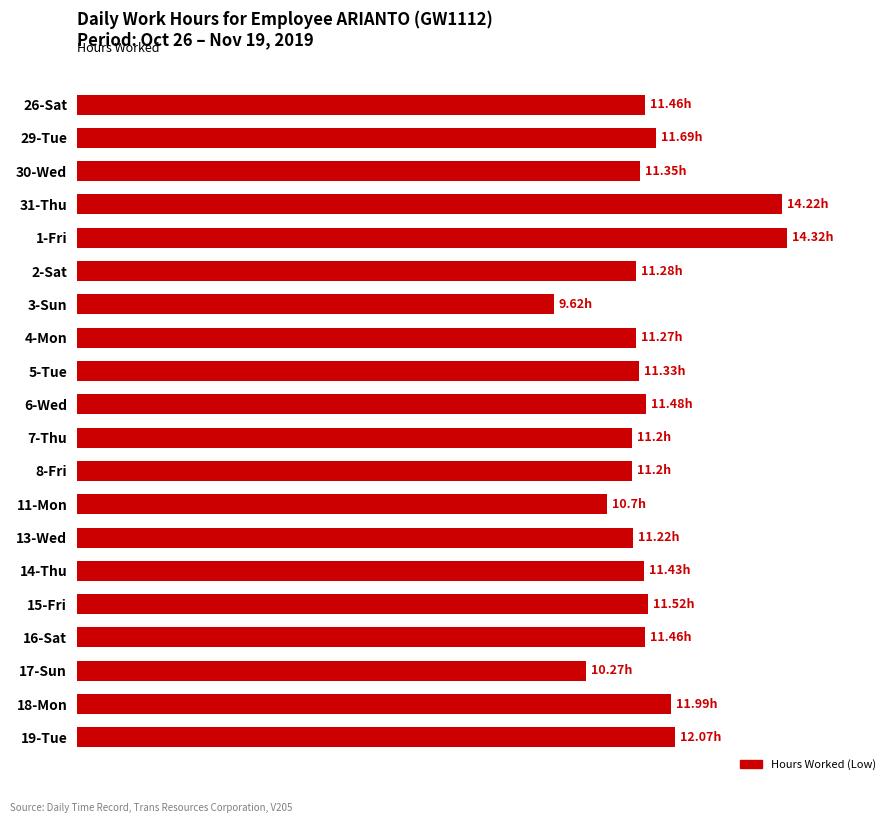

Does the chart contain any negative values?

No